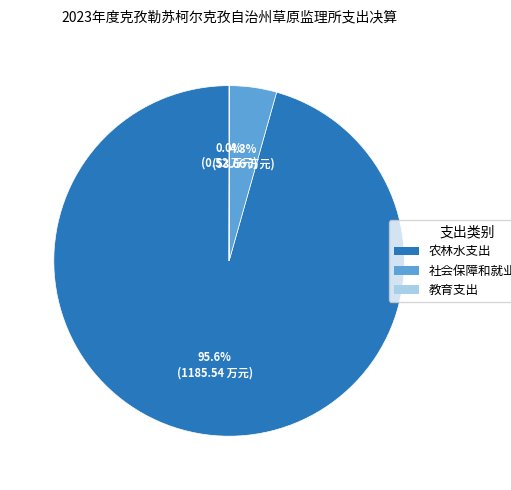

Is the sum of 社会保障和就业支出 and 农林水支出 greater than half?

Yes